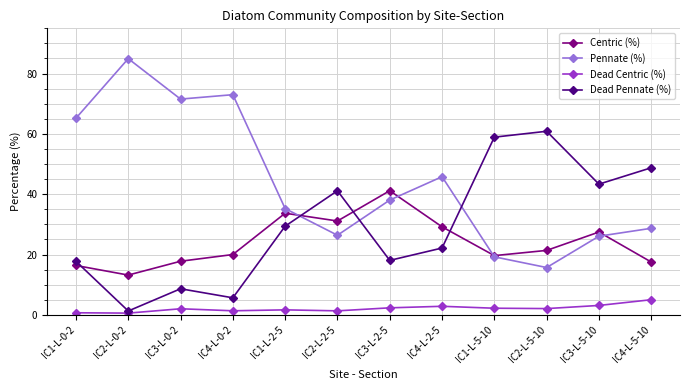

At which category does Pennate (%) reach its first local valley?

IC3-L-0-2